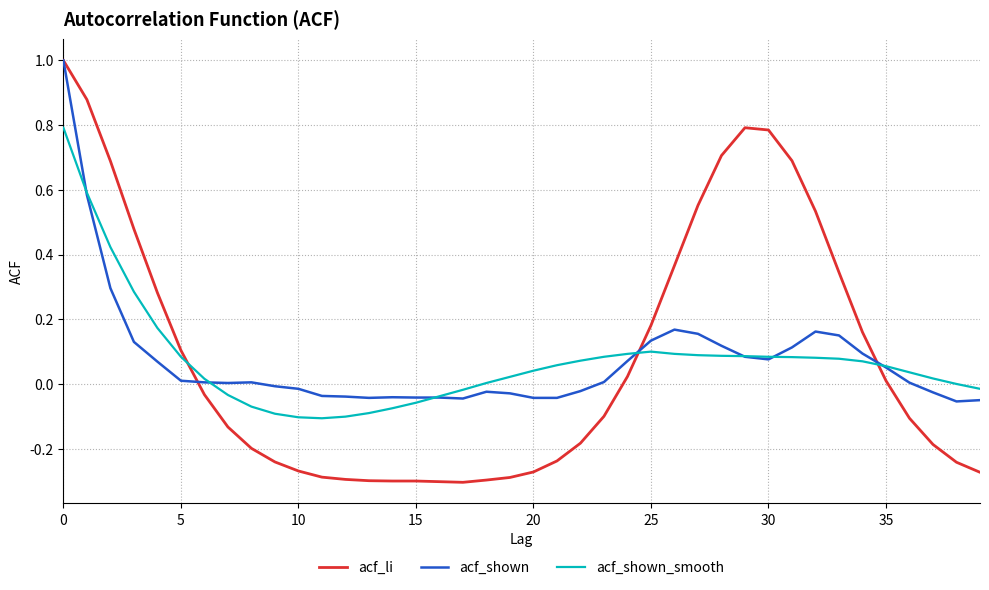

Which series has the widest spread of values?

acf_li